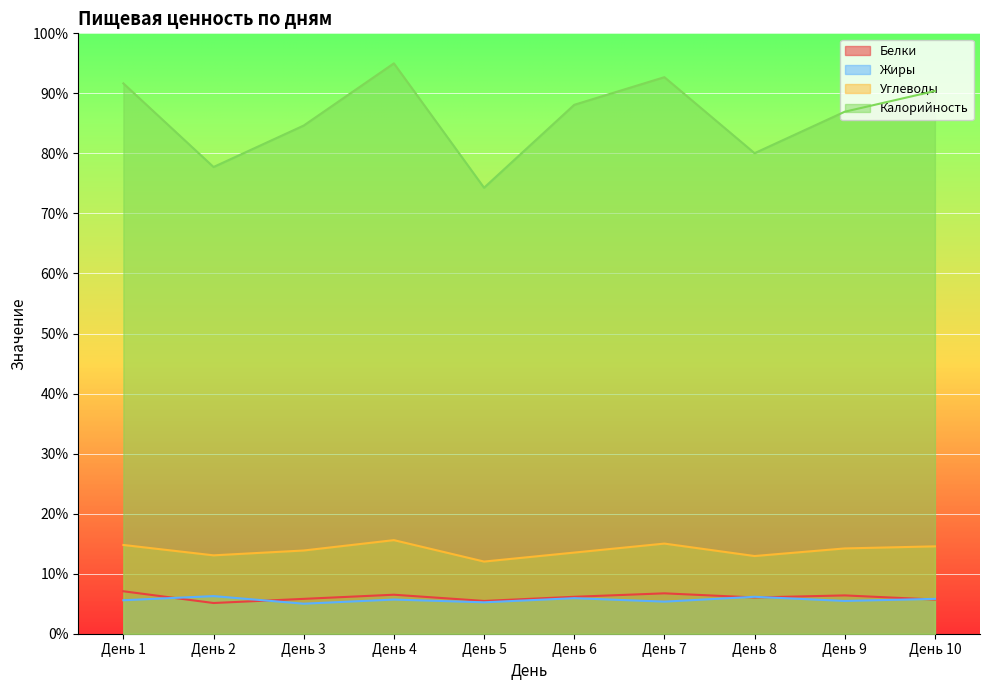

At День 5, list the series in order from largest to smallest.

Калорийность, Углеводы, Белки, Жиры